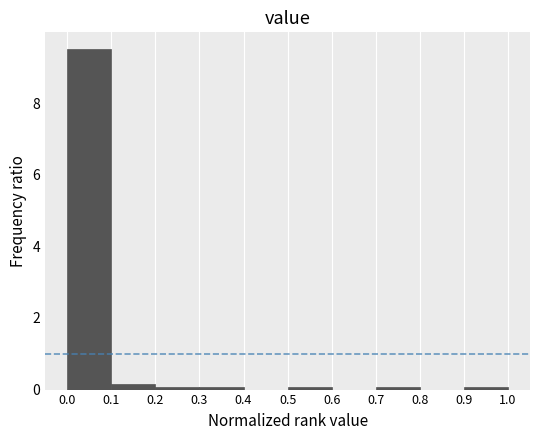

What is the height of the bar covering 0.0 to 0.1 on the x-axis? The values are not printed on the chart, so give them approximately, as read against the axis.

9.6